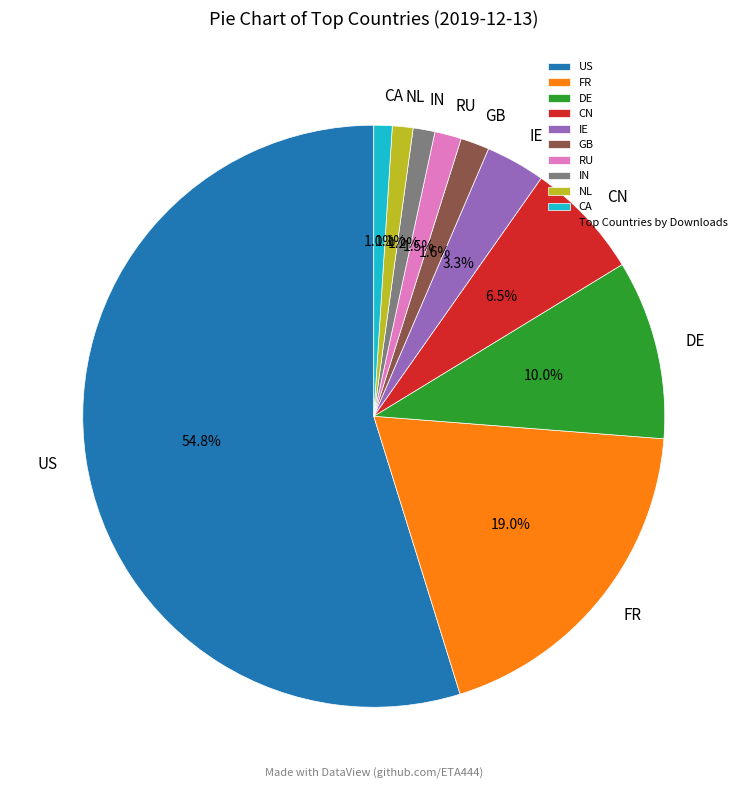

Which category has the biggest portion of the pie?

US